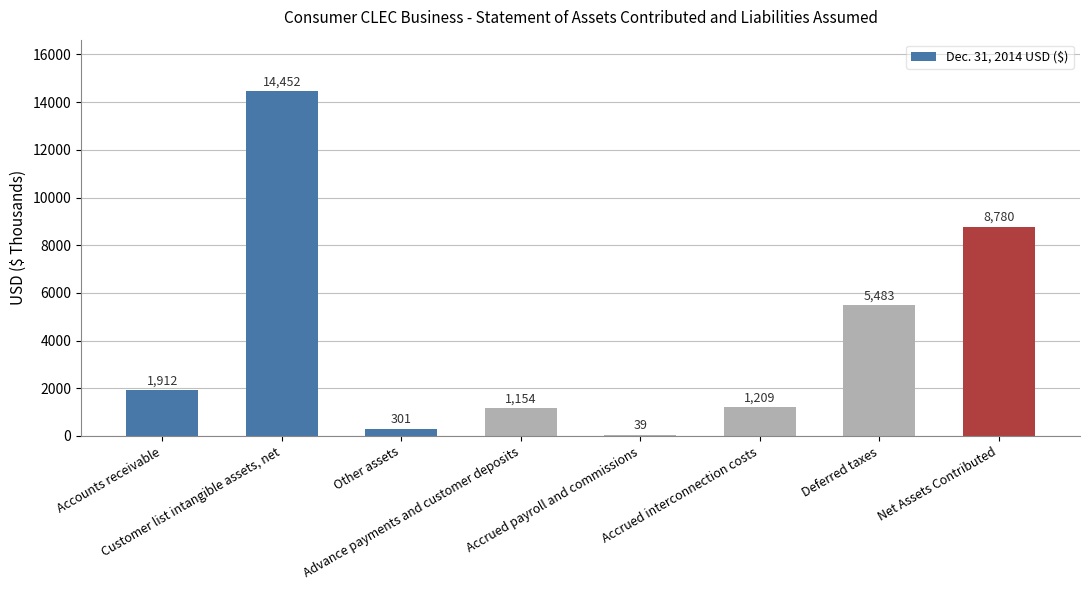

Which has a higher value, Advance payments and customer deposits or Other assets?

Advance payments and customer deposits